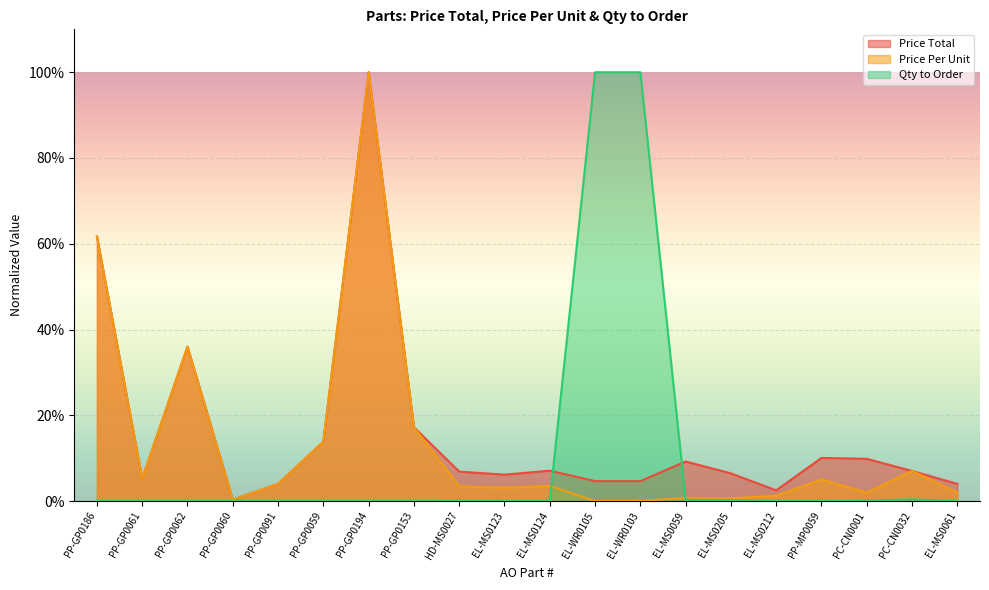

Reading right to left, list all the values displayed in this chart.

Price Total: 0.0	0.1	0.1	0.1	0.0	0.1	0.1	0.0	0.0	0.1	0.1	0.1	0.2	1.0	0.1	0.0	0.0	0.4	0.1	0.6
Price Per Unit: 0.0	0.1	0.0	0.1	0.0	0.0	0.0	0.0	0.0	0.0	0.0	0.0	0.2	1.0	0.1	0.0	0.0	0.4	0.1	0.6
Qty to Order: 0.0	0.0	0.0	0.0	0.0	0.0	0.0	1.0	1.0	0.0	0.0	0.0	0.0	0.0	0.0	0.0	0.0	0.0	0.0	0.0